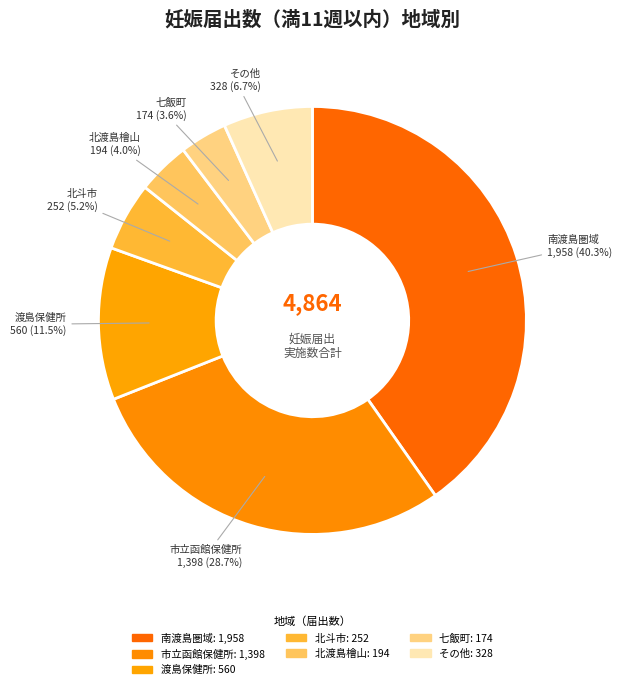

Is there any slice that represents more than half of the pie?

No